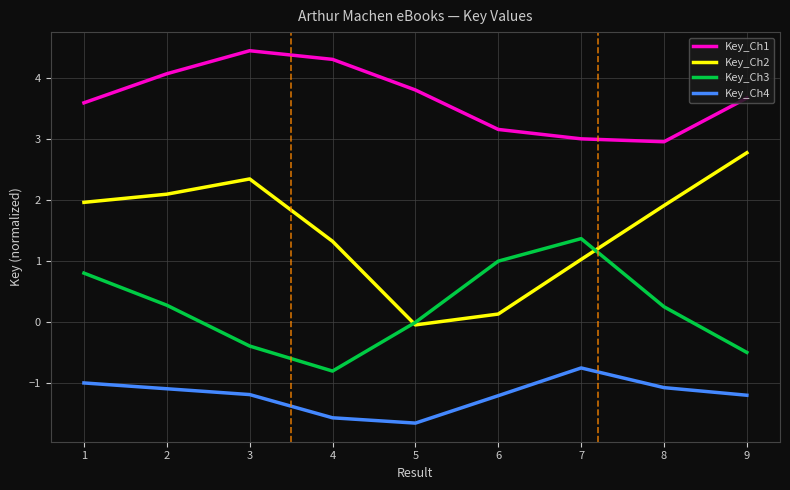

True or false: Key_Ch4 has more than 1 points higher than both neighbors.

False